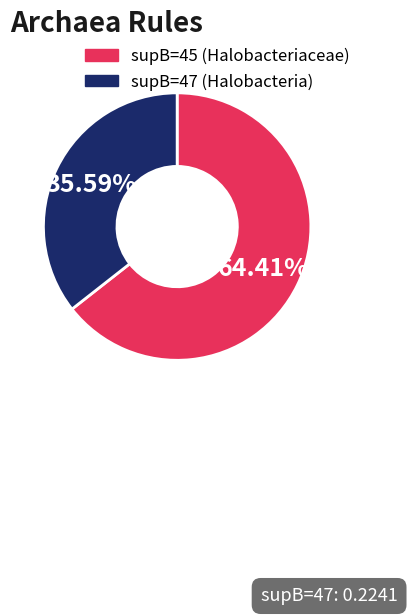

To the nearest percent, what is the combined percentage of supB=45 and supB=47?

100%